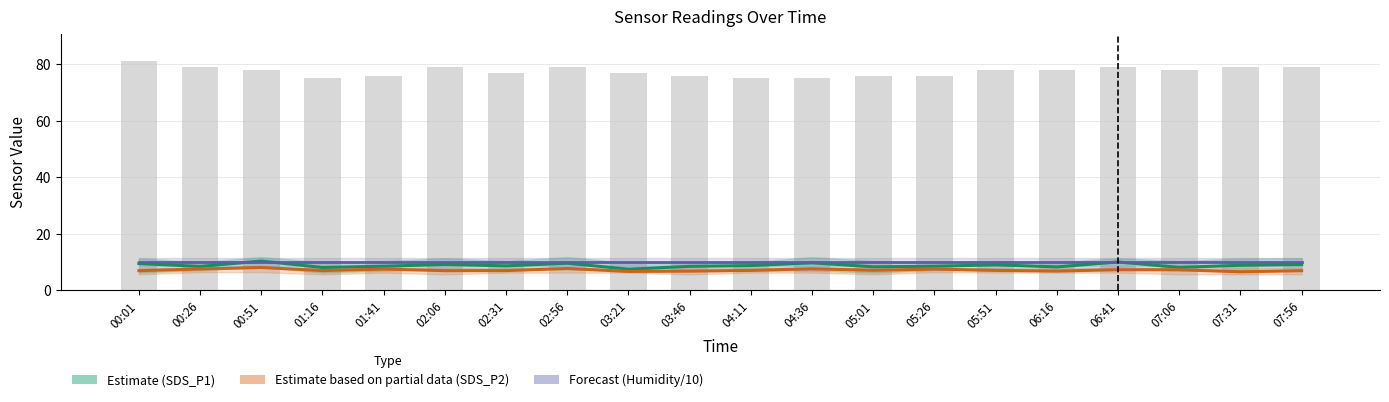

Which series has the largest total across all categories?

Temp×10